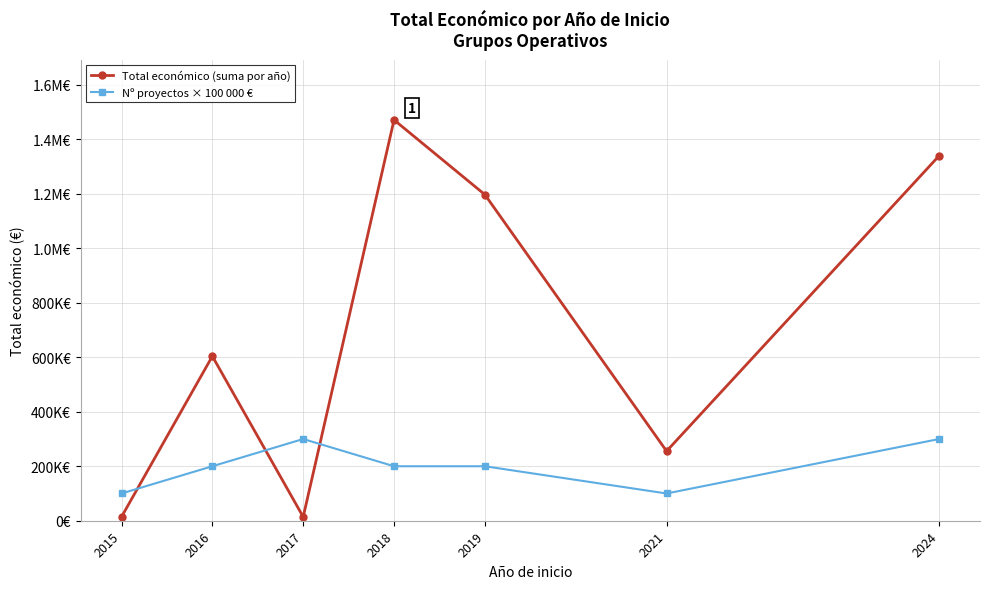

Is this an area chart (filled region under the line)?

No